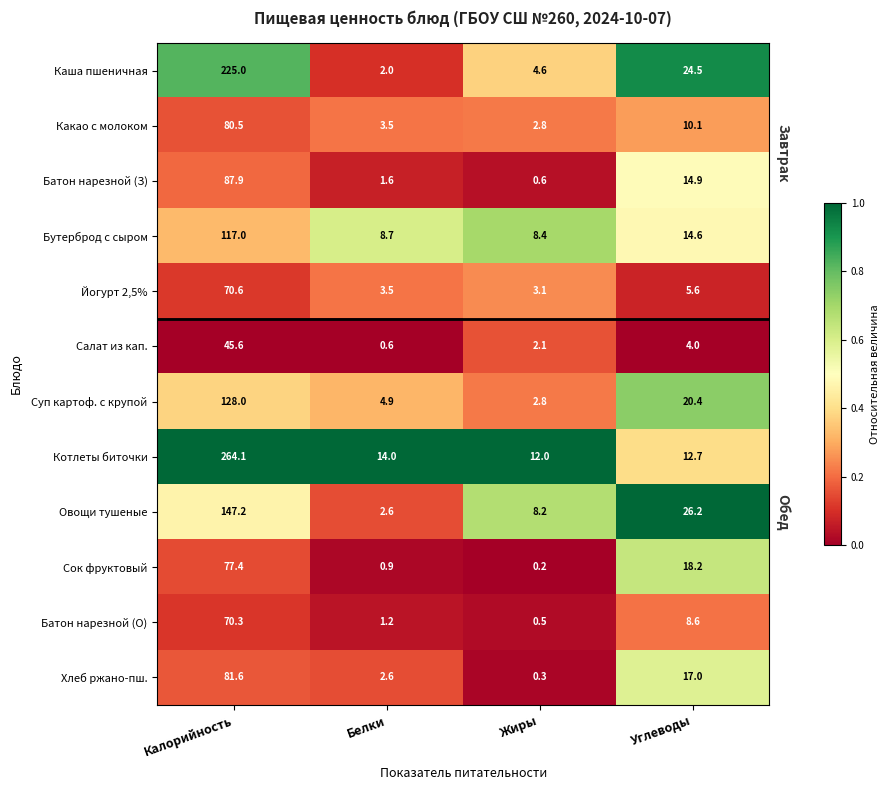

Read the Батон нарезной (О) value at Белки.

1.2